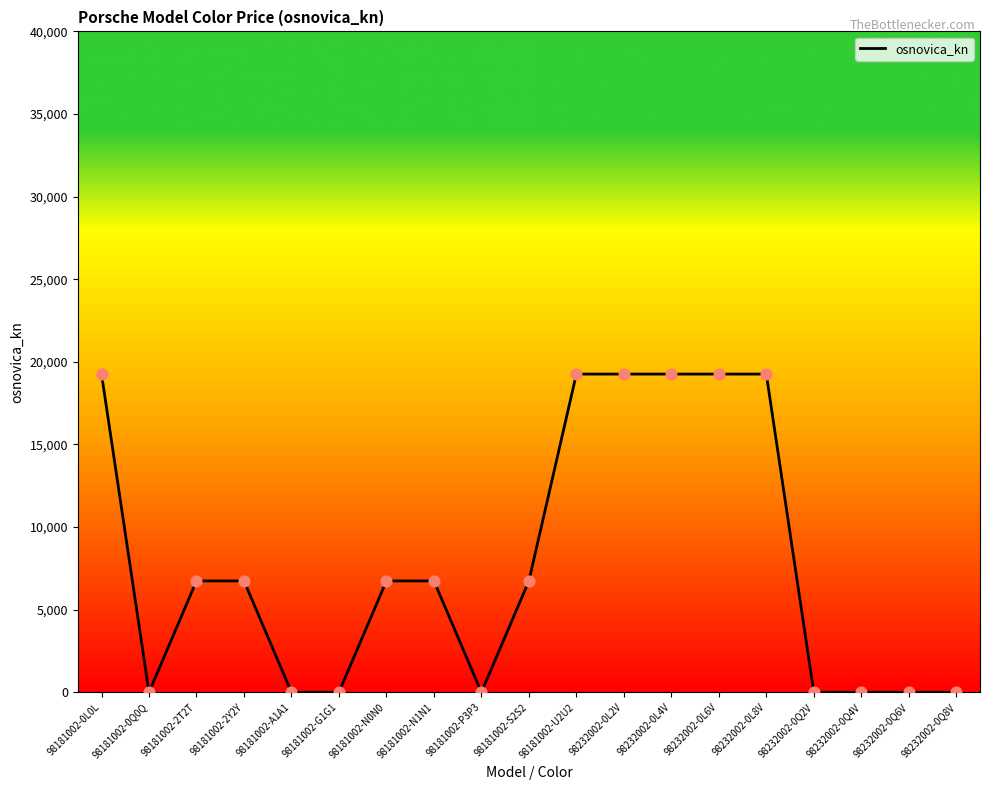

What is the change in value from 98181002-U2U2 to 98232002-0Q8V?

-19258.9